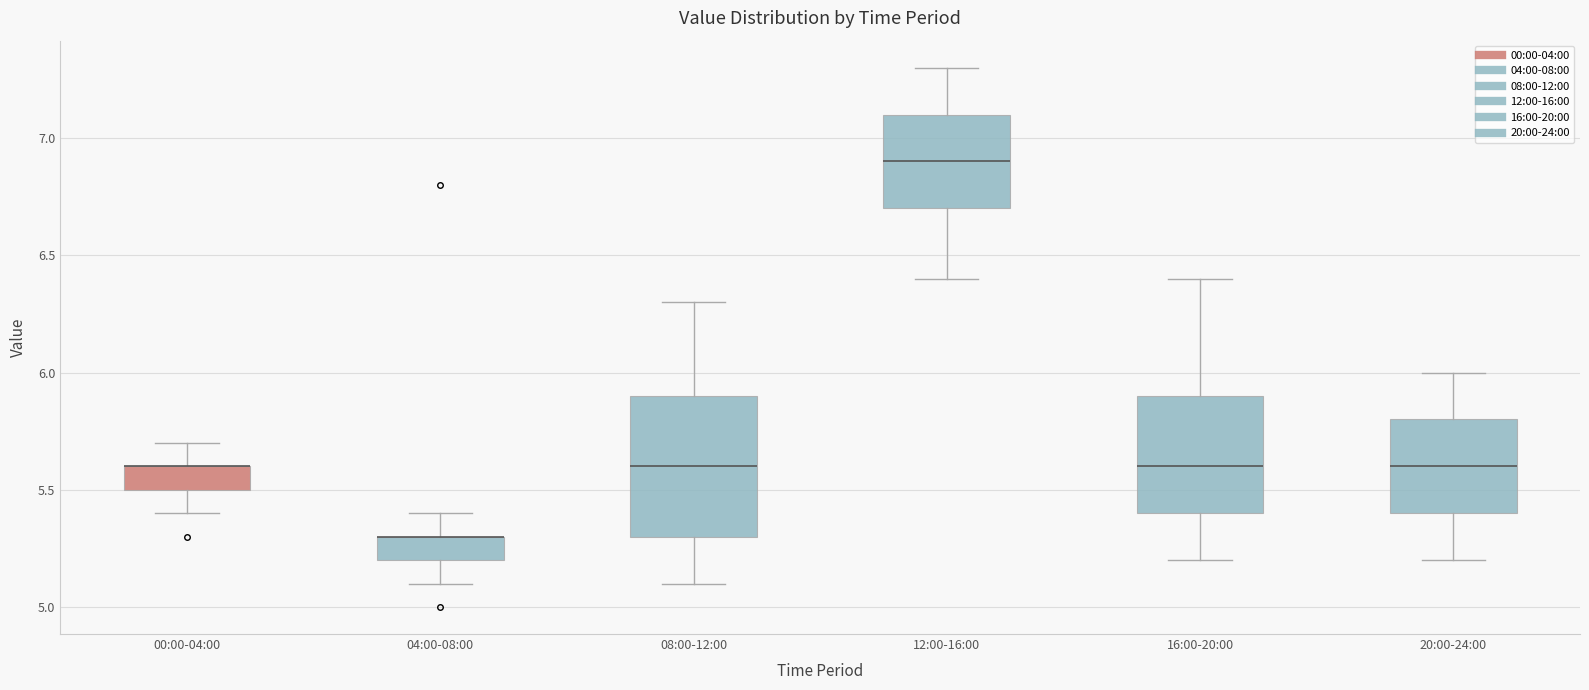

Comparing the boxes themselves (not the whiskers), which one is the tallest?

08:00-12:00